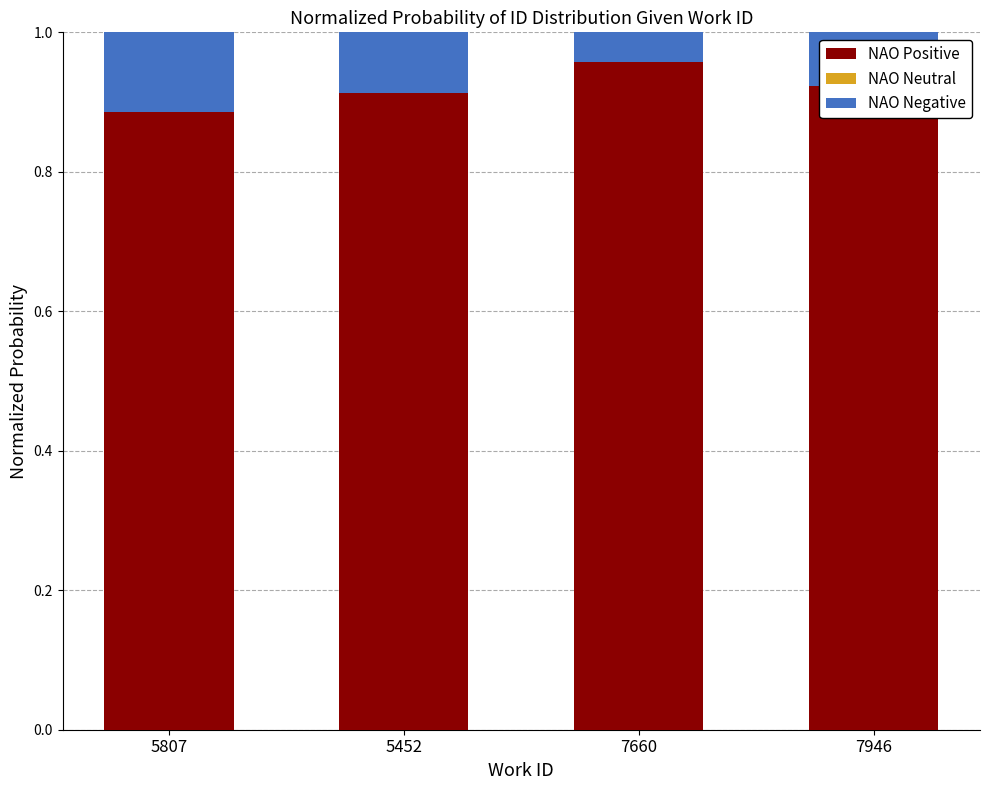

The value of NAO Positive at 5452 is 1.5. True or false?

False